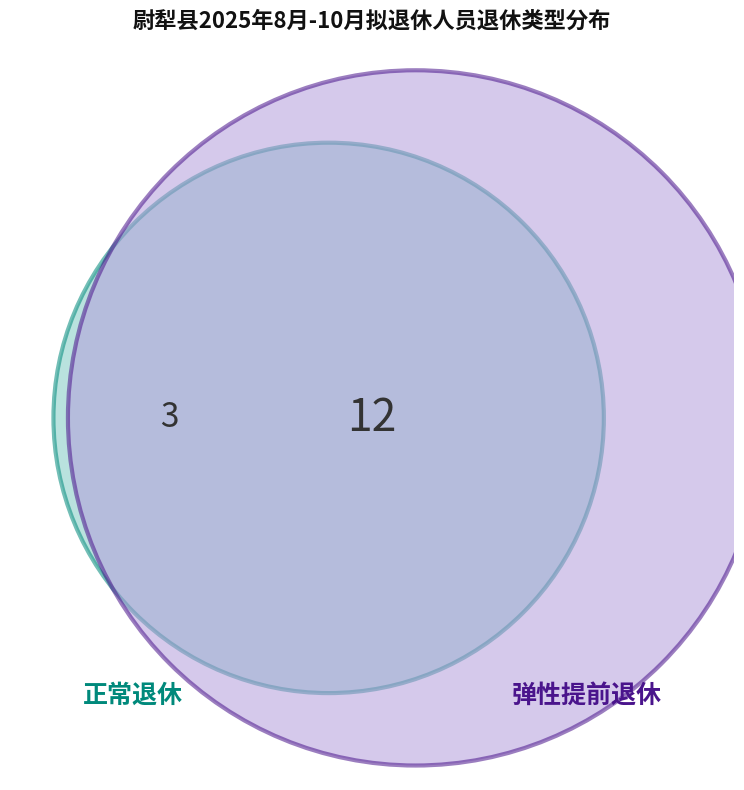

Between 正常退休 and 弹性提前退休, which is larger?

弹性提前退休